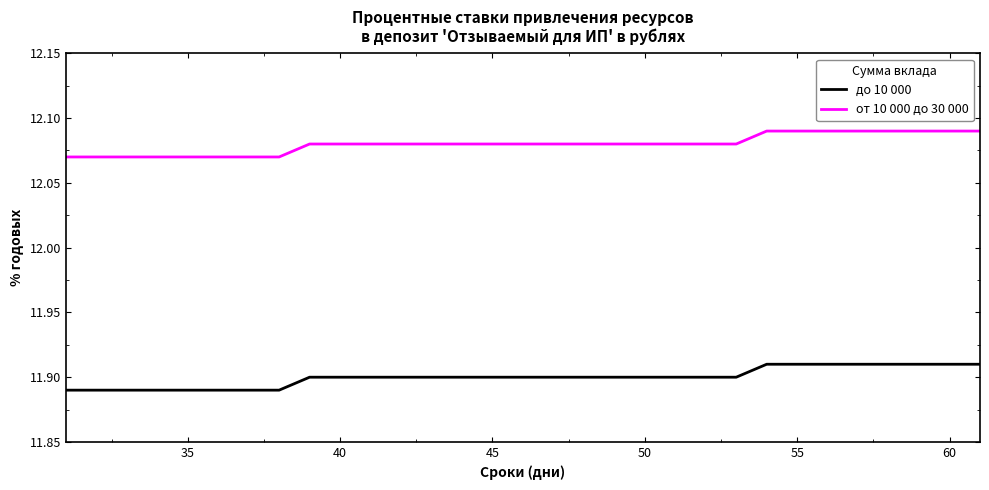

Rank the series by their average value, from lowest to highest.

до 10 000, от 10 000 до 30 000